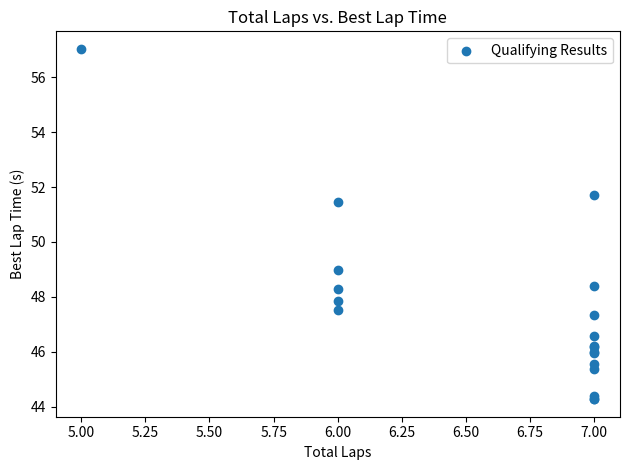

What Y value in the scatter plot is closest to 50?

49.0